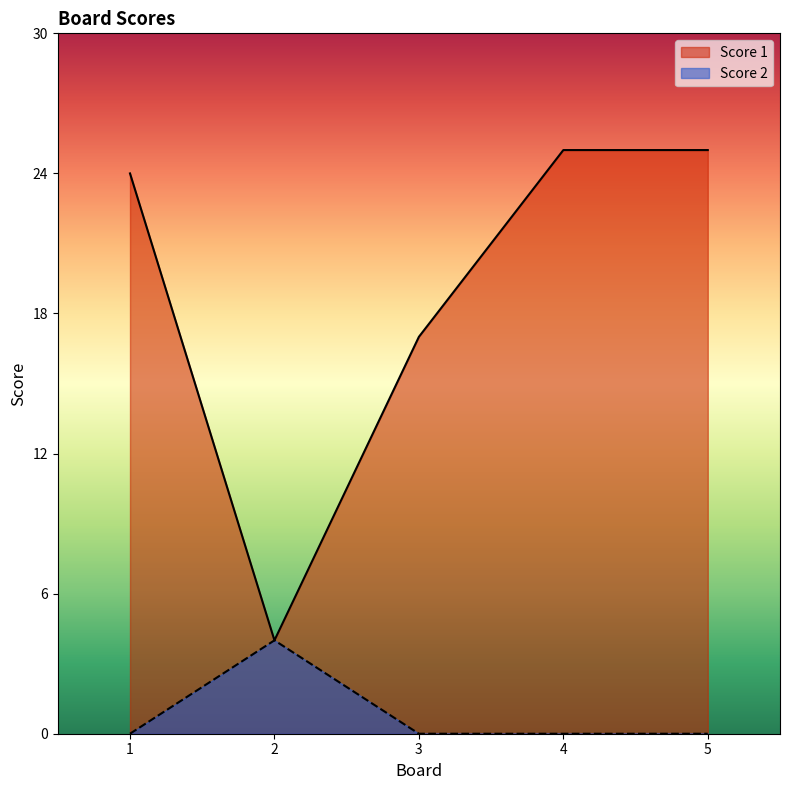

Does the chart display data point markers on the line(s)?

No